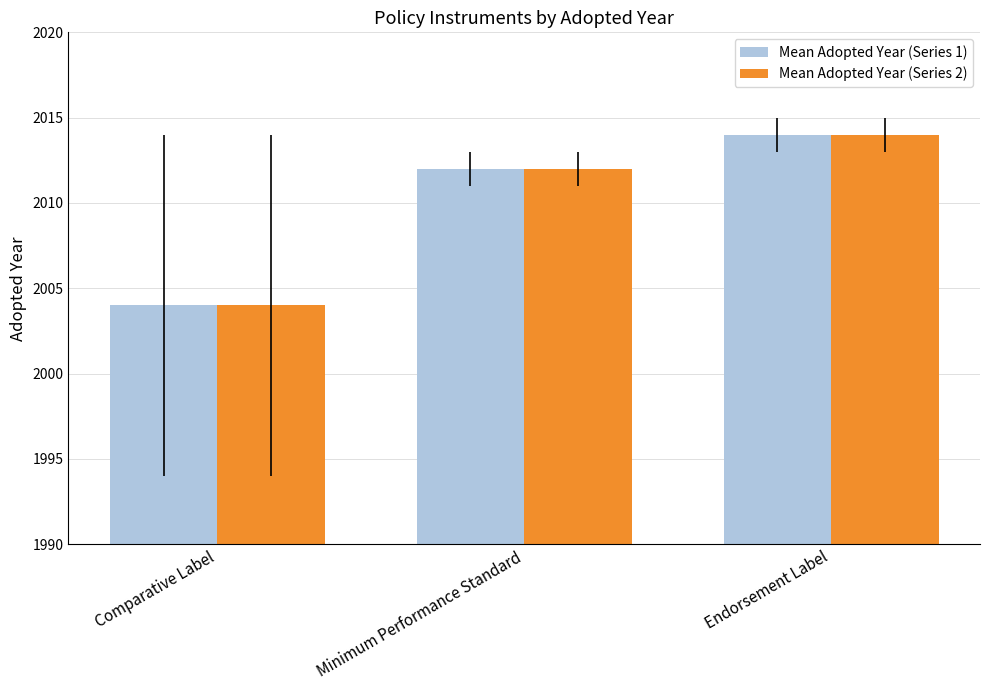

At which label does Mean Adopted Year (Series 1) reach its minimum?

Comparative Label